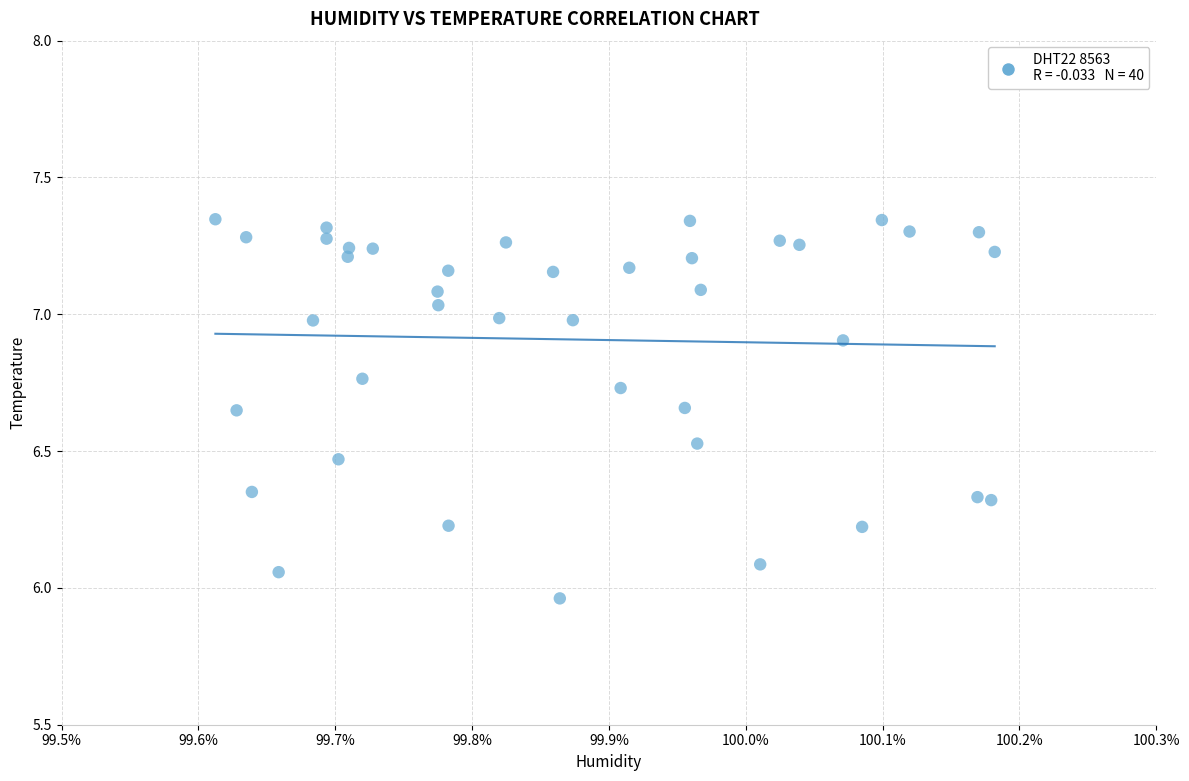

What is the range of X values (max minus min)?

0.6